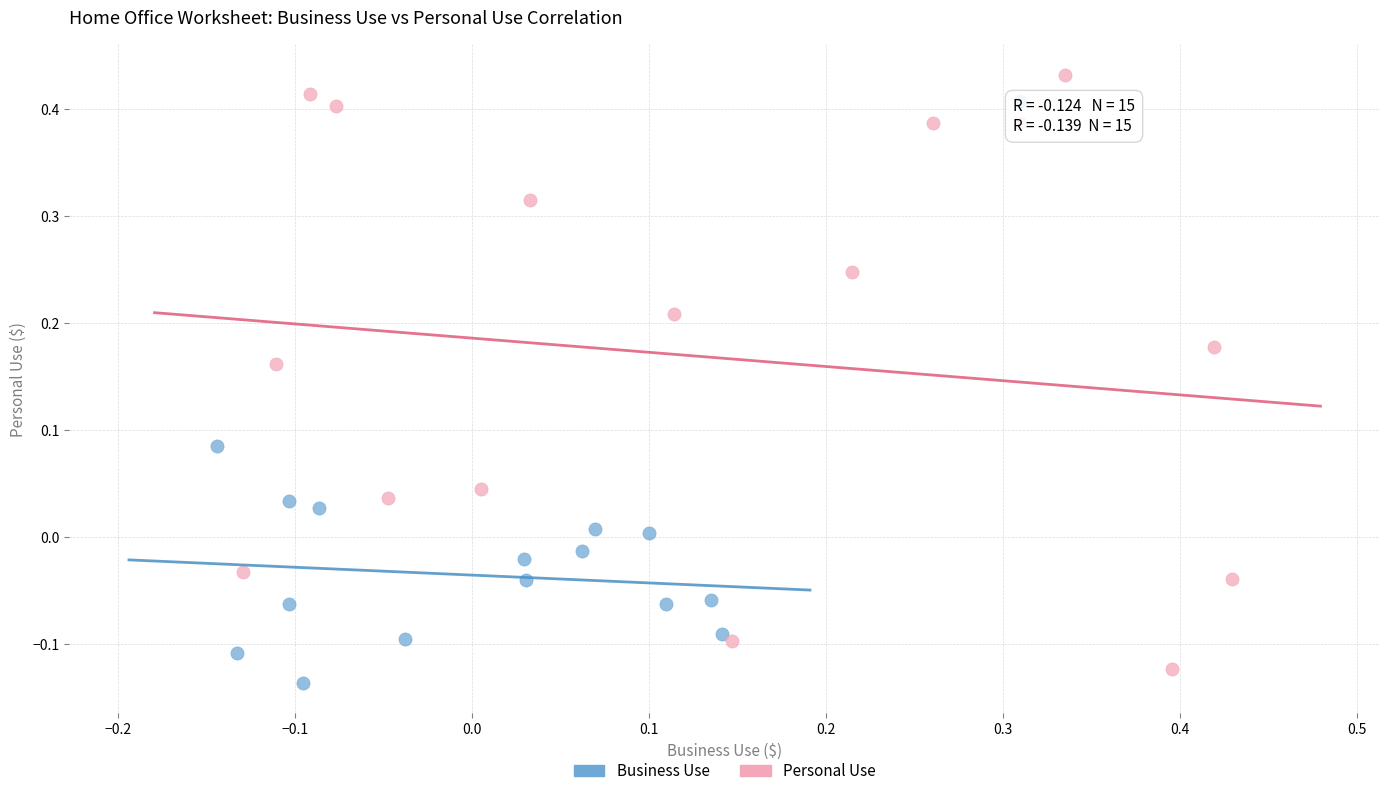

Which series has the widest spread of Y values?

Personal Use